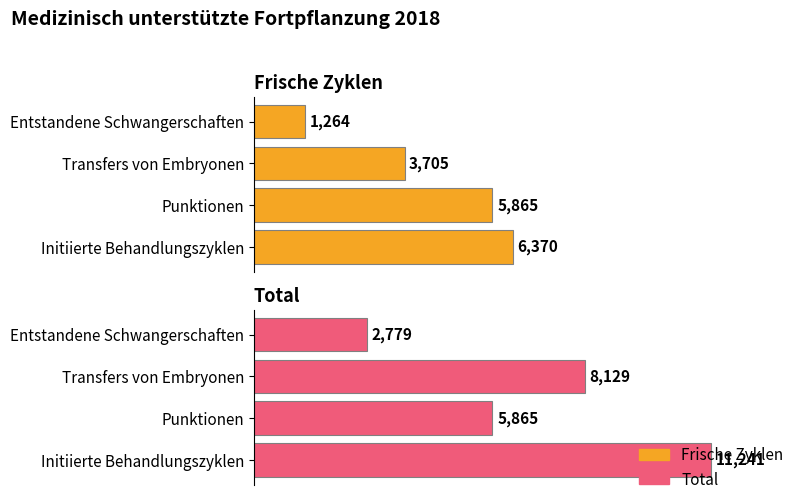

How many data points in Frische Zyklen are above 5865?

1